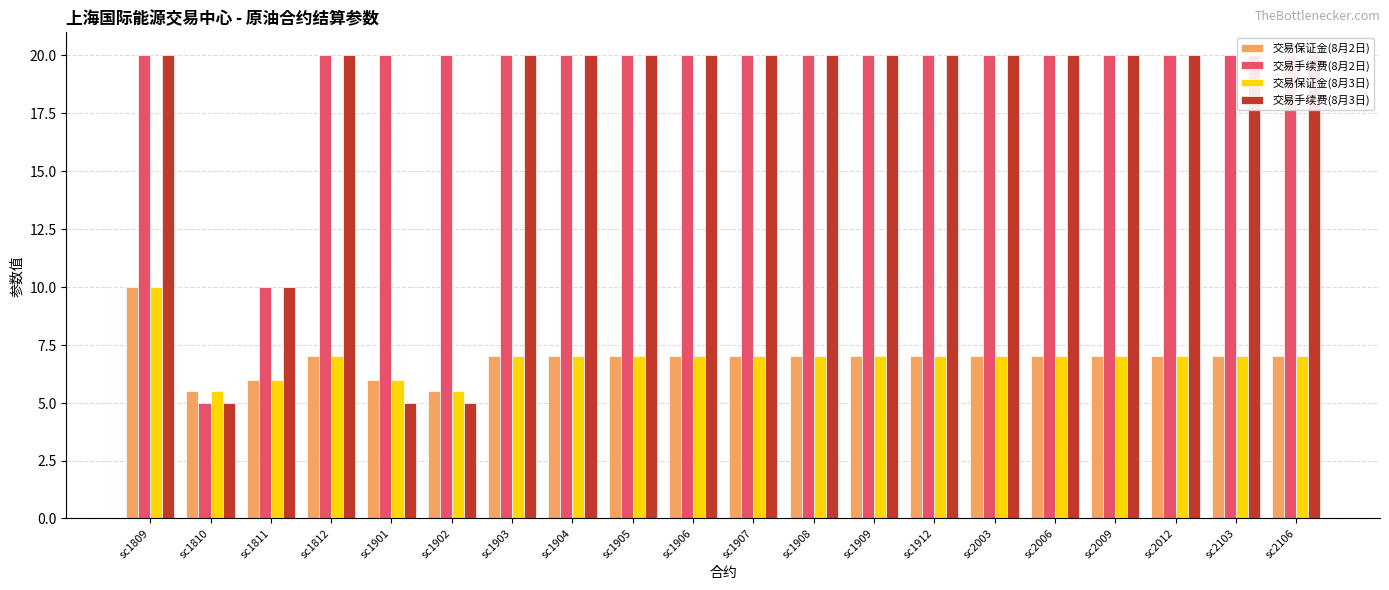

What are all the series names shown in the legend?

交易保证金(8月2日), 交易手续费(8月2日), 交易保证金(8月3日), 交易手续费(8月3日)